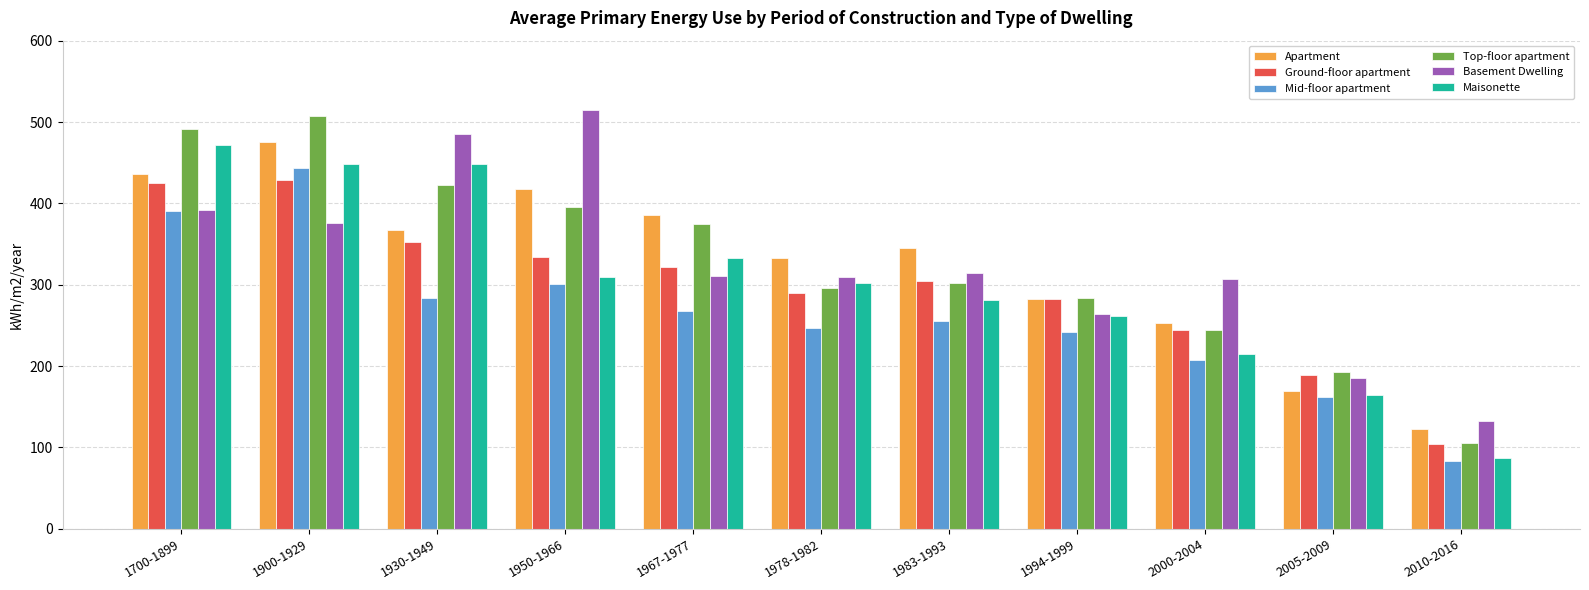

Count the number of data series in this chart.

6